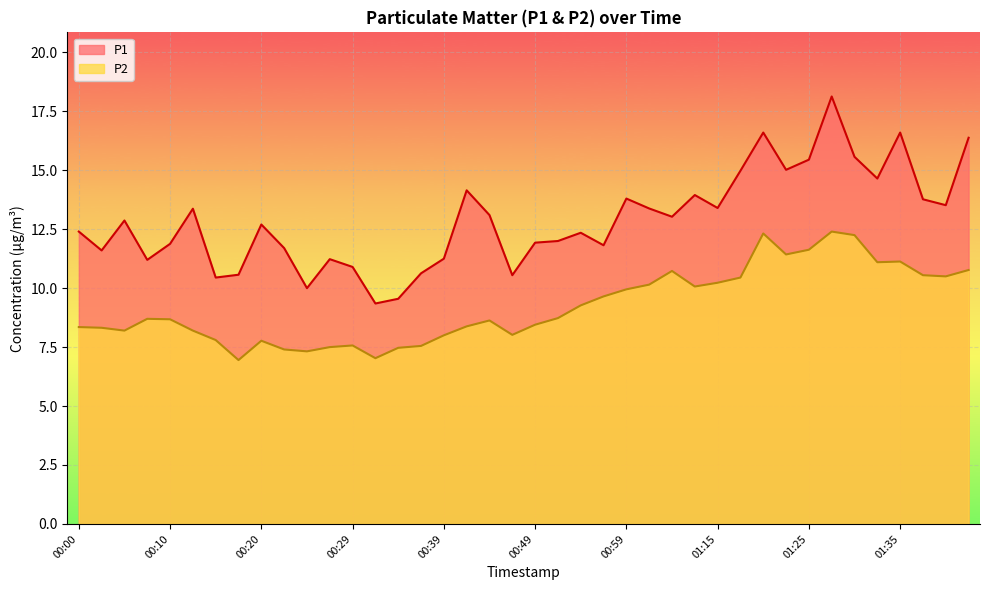

How many values in the P2 series are below 8?

10